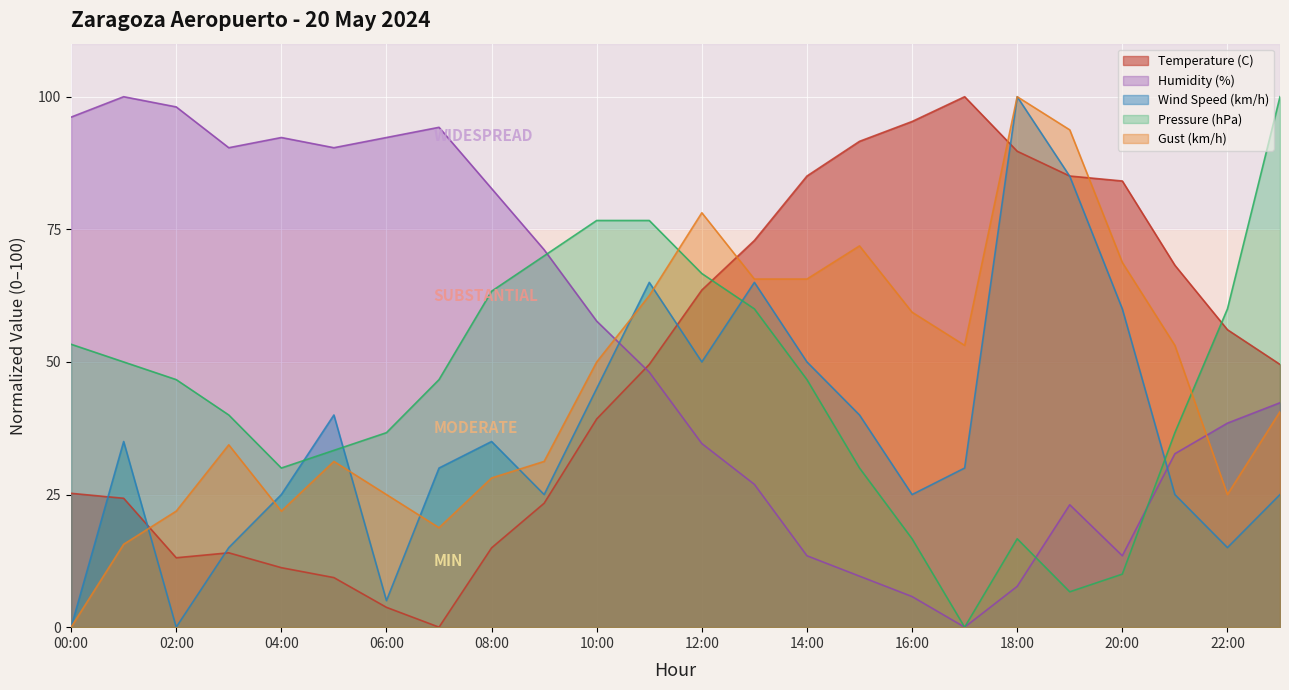

What is the label of the 17th point from the right?

07:00